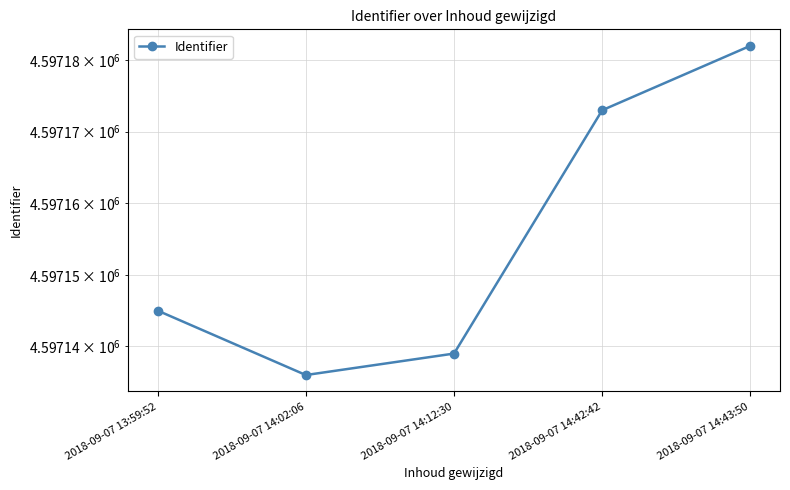

Does the chart display data point markers on the line(s)?

Yes